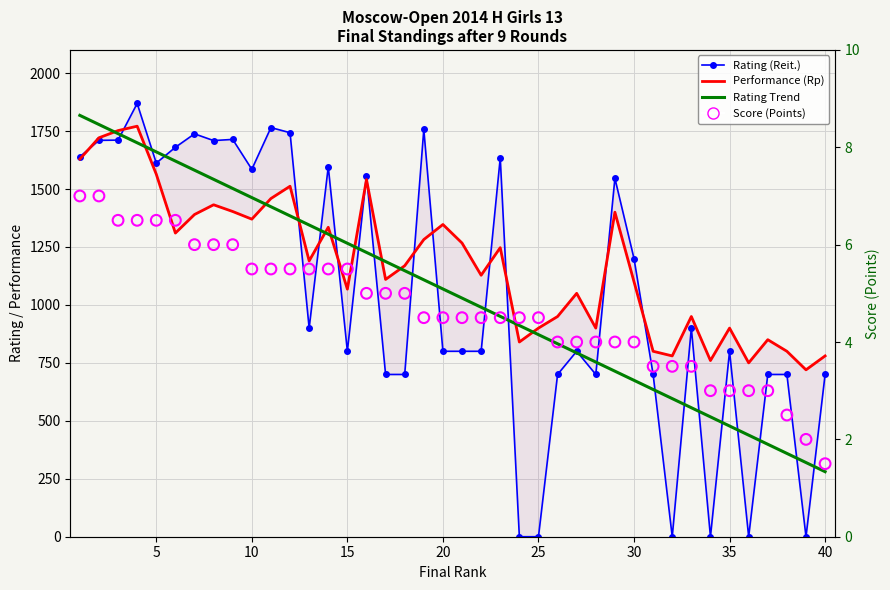

Is the value of Rating Trend at 28 greater than the value of Score (Points) at 15?

Yes